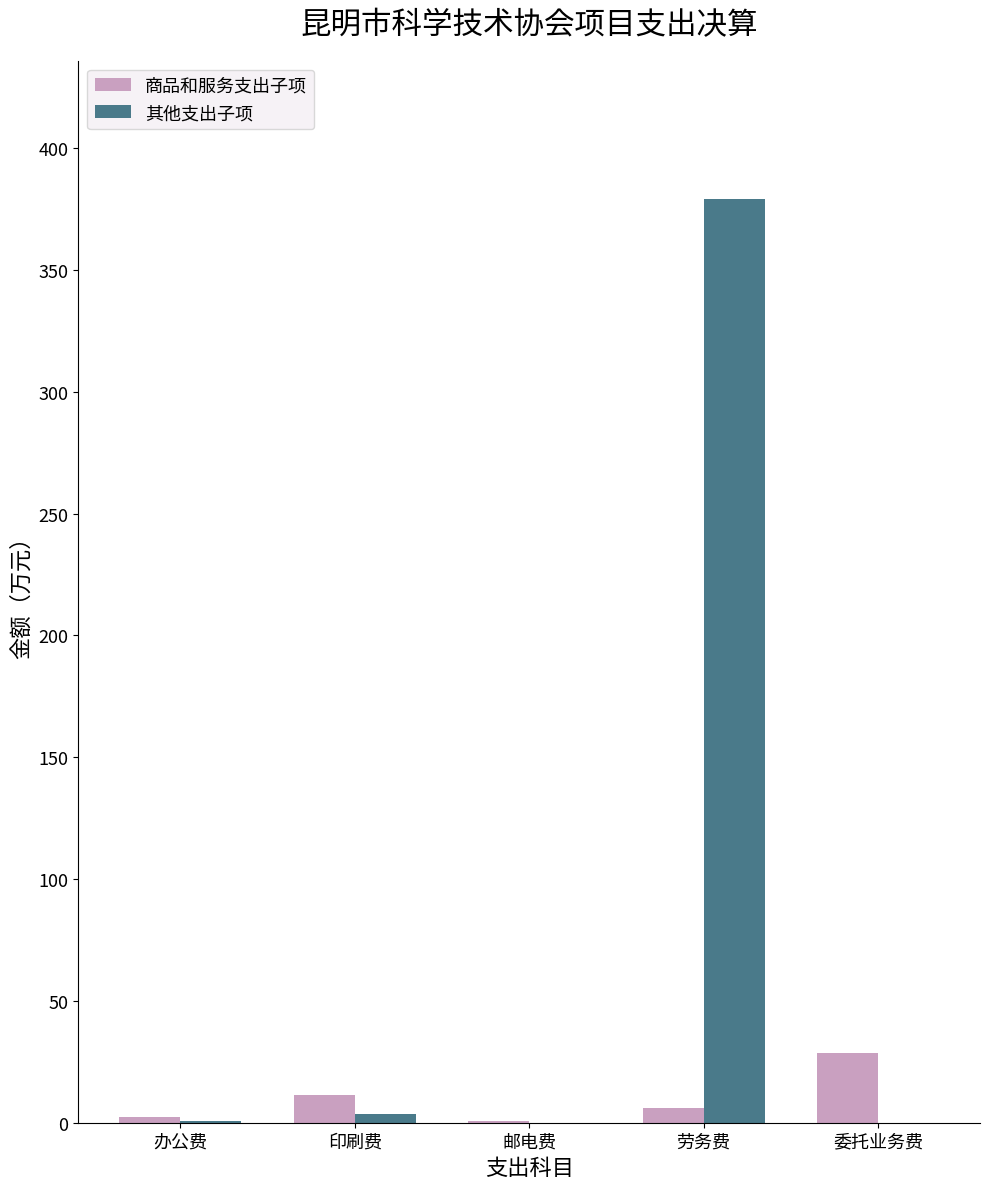

The 商品和服务支出子项 series shows 11.3 at 印刷费. True or false?

True